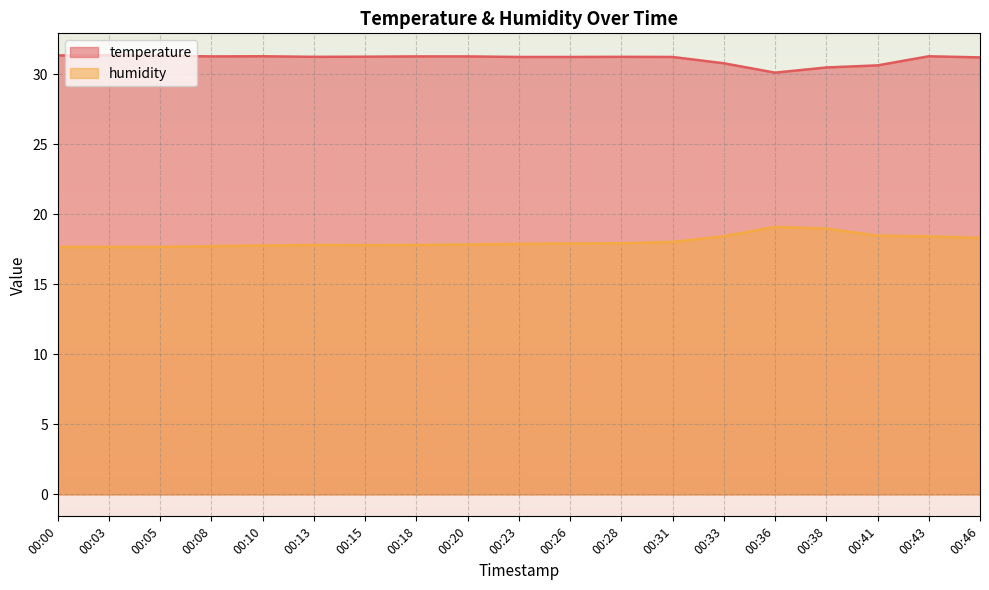

Reading left to right, list all the values displayed in this chart.

temperature: 31.4	31.4	31.3	31.3	31.3	31.2	31.3	31.3	31.3	31.2	31.2	31.2	31.2	30.8	30.1	30.5	30.6	31.3	31.2
humidity: 17.7	17.7	17.7	17.7	17.8	17.8	17.8	17.8	17.8	17.9	17.9	17.9	18.0	18.4	19.1	19.0	18.5	18.4	18.3